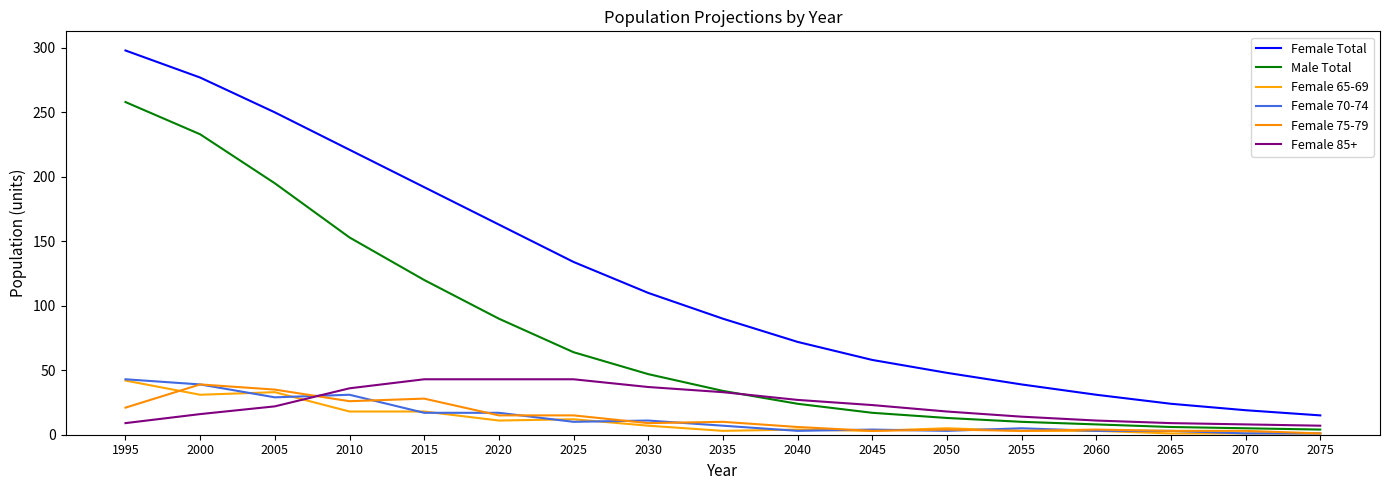

How many lines are shown in the chart?

6